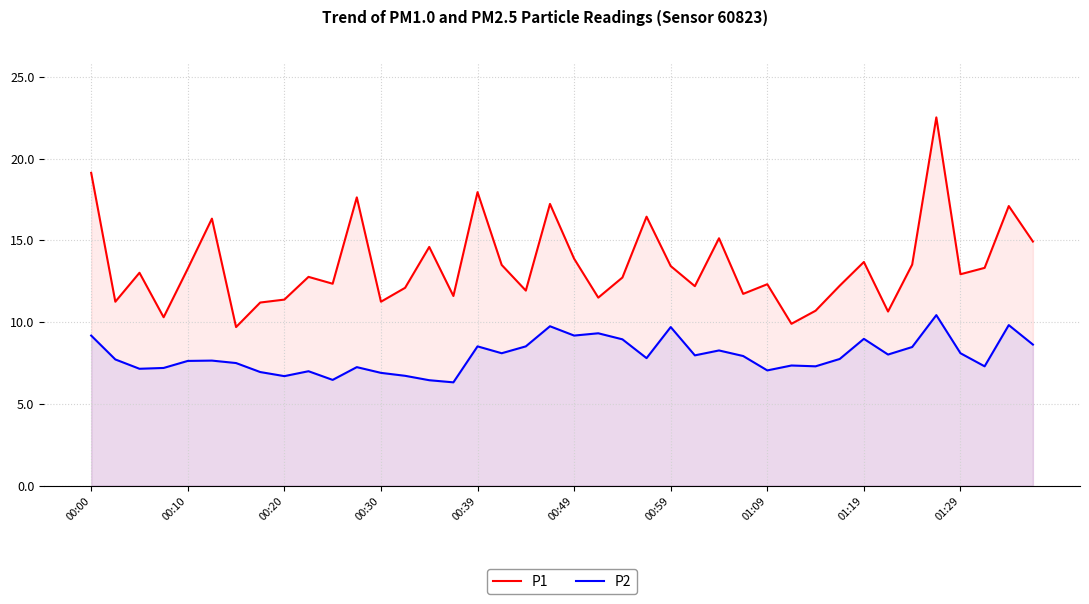

At which category is the sum across all series the highest?

35